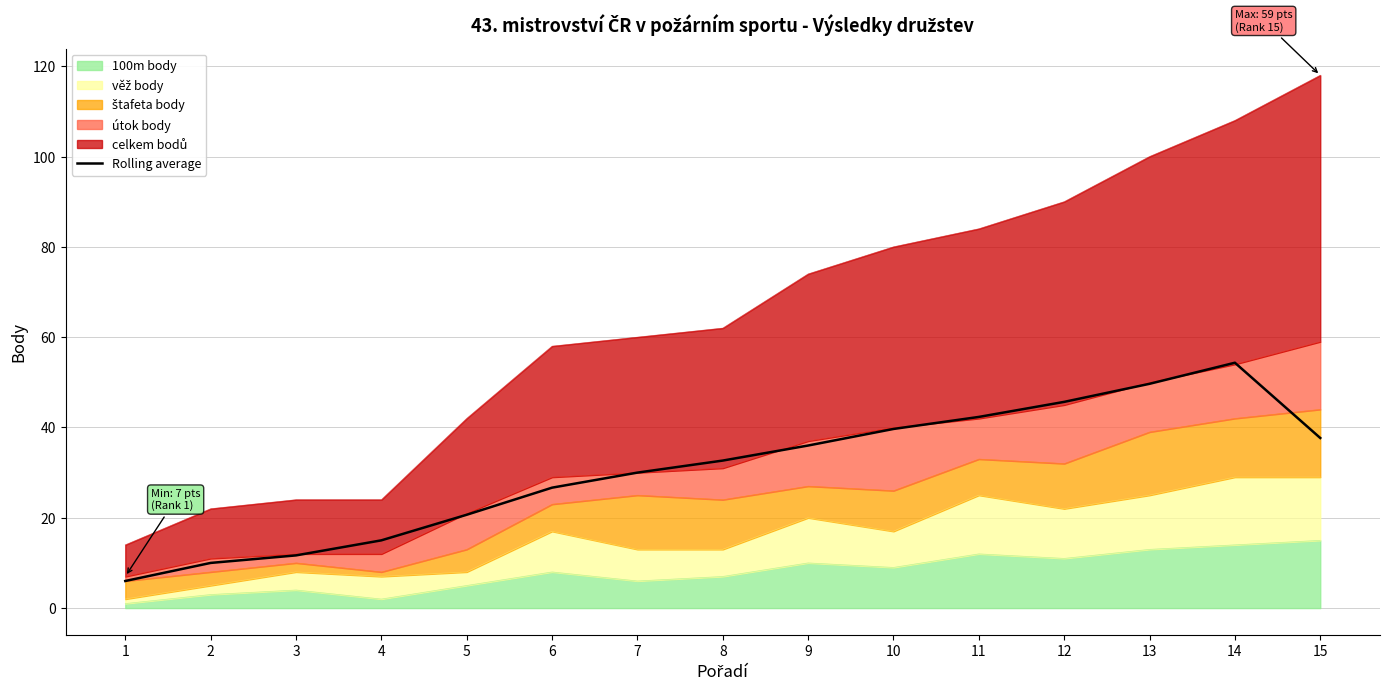

List the labels in order of value, largest first.

14, 13, 12, 11, 10, 15, 9, 8, 7, 6, 5, 4, 3, 2, 1